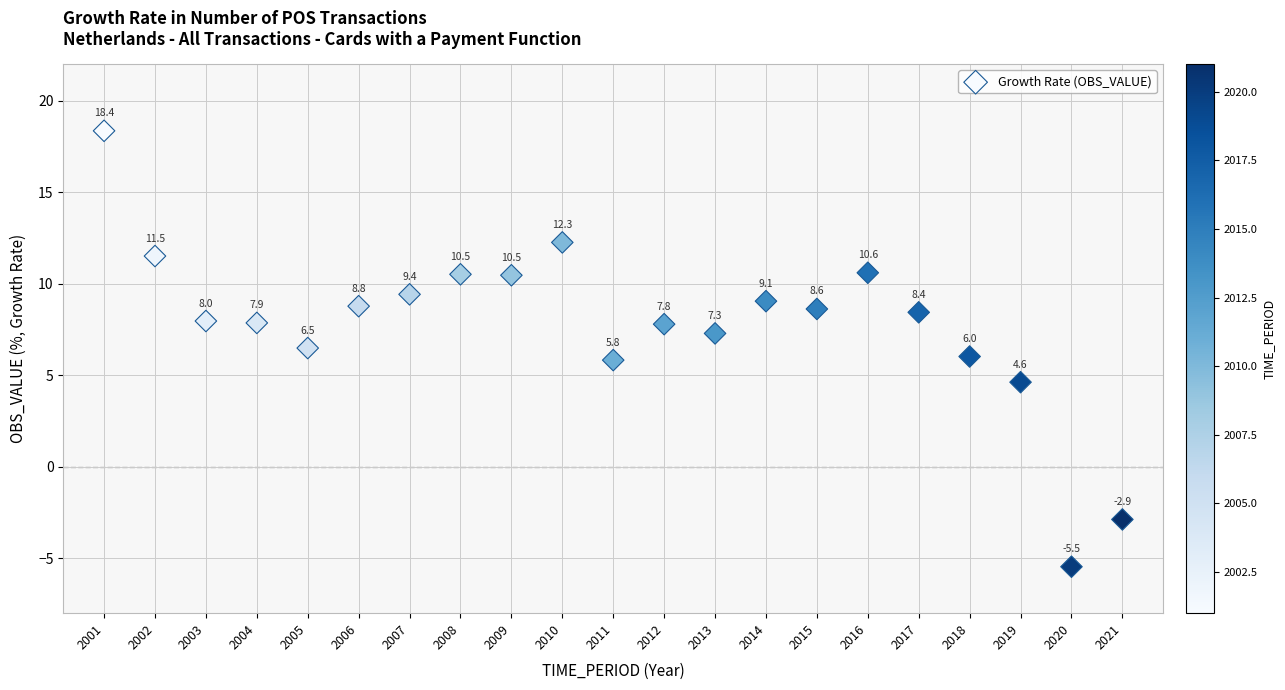

What Y value in the scatter plot is closest to 6?

6.0